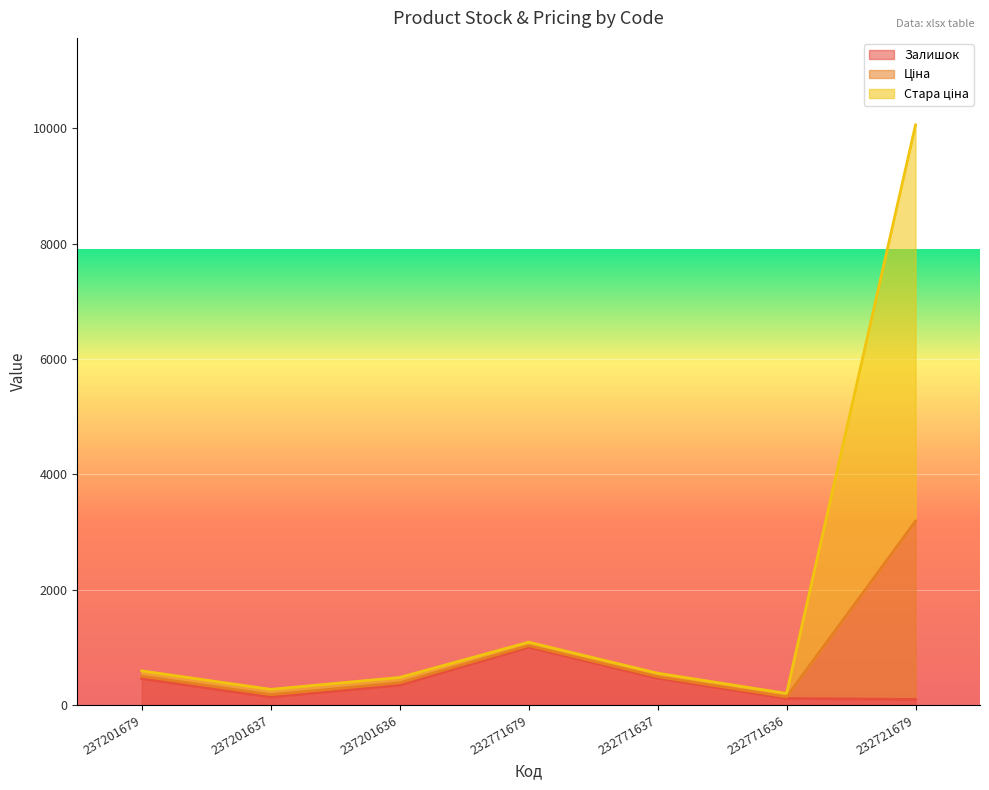

True or false: Залишок and Ціна cross at least once.

False